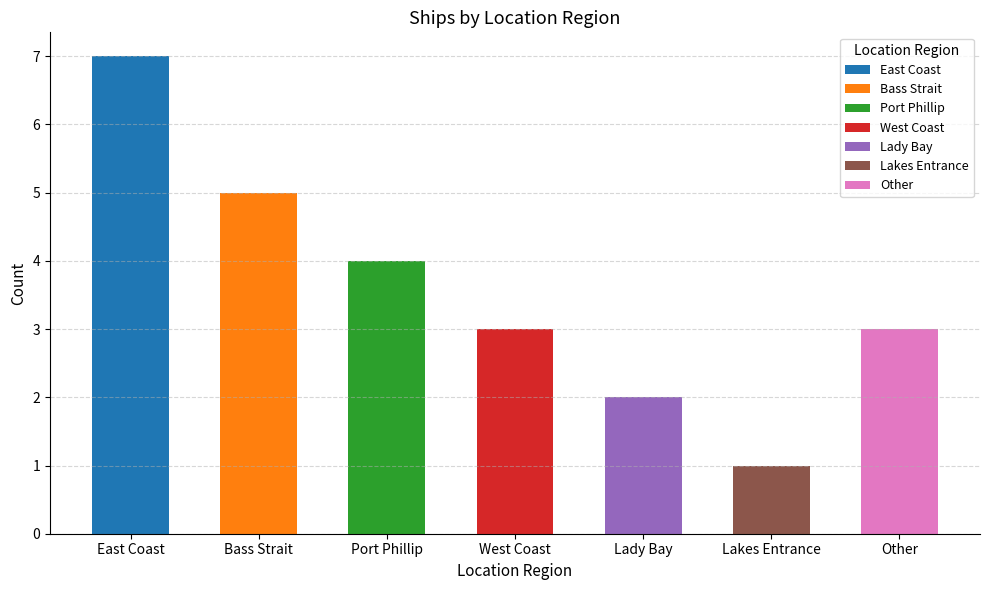

What is the greatest value displayed?

7